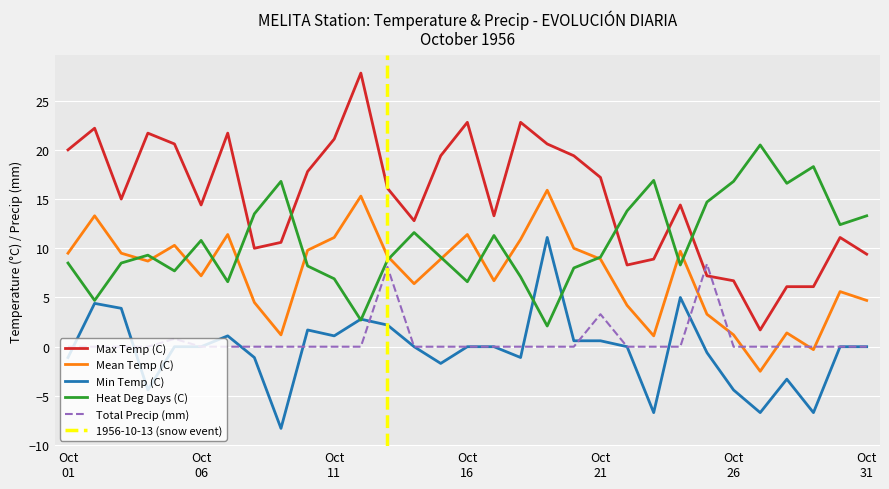

What is the highest value of the Max Temp (C) series?

27.8